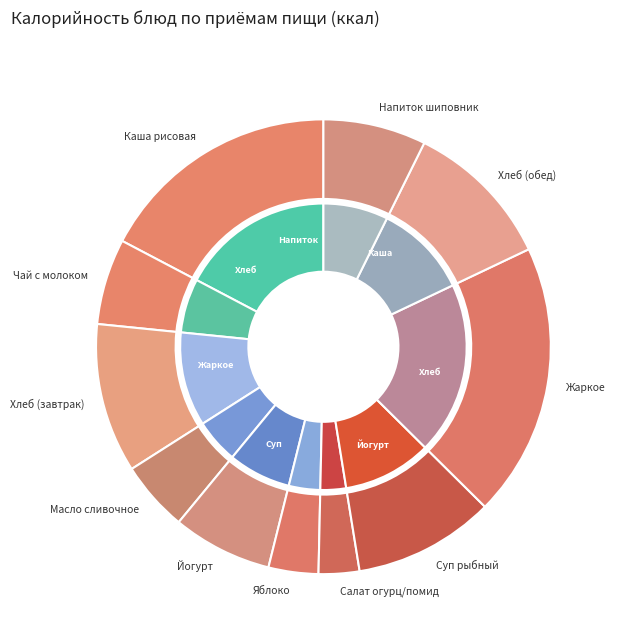

What is the total percentage of Яблоко свежее and Суп с рыбными консервами?

13.6%